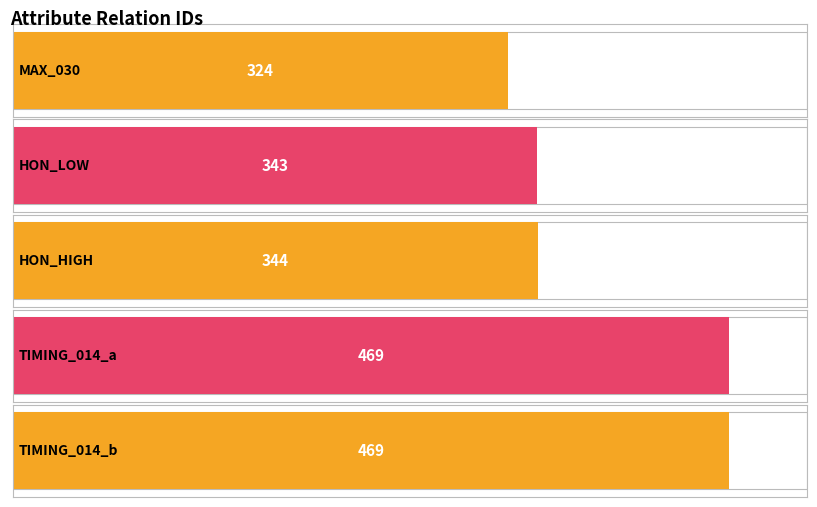

How many values exceed 344?

2